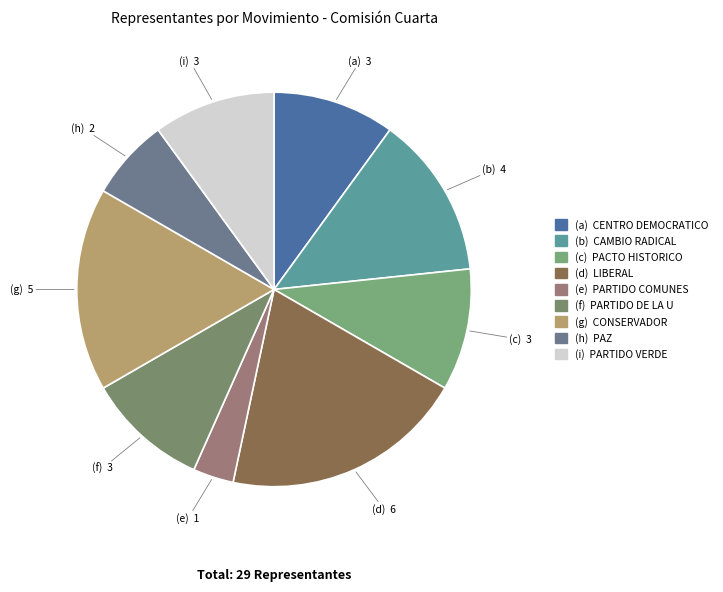

How many slices are in this pie chart?

9